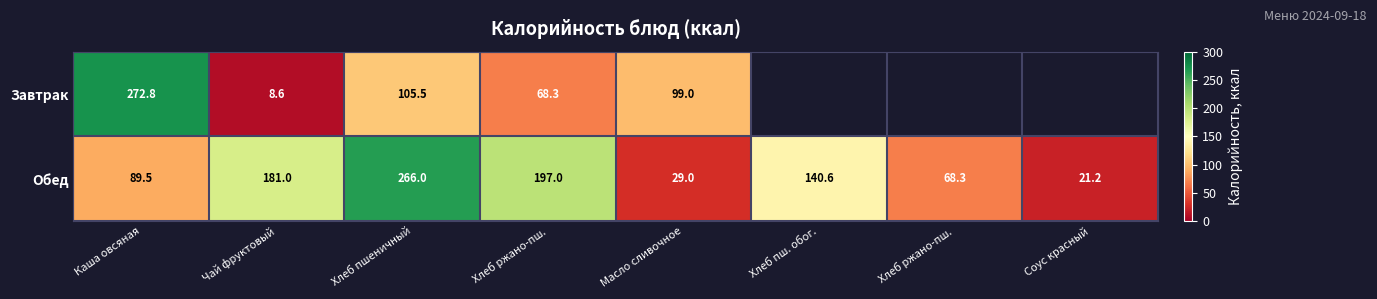

What is the difference between the second highest and minimum values in the Обед series?

175.8